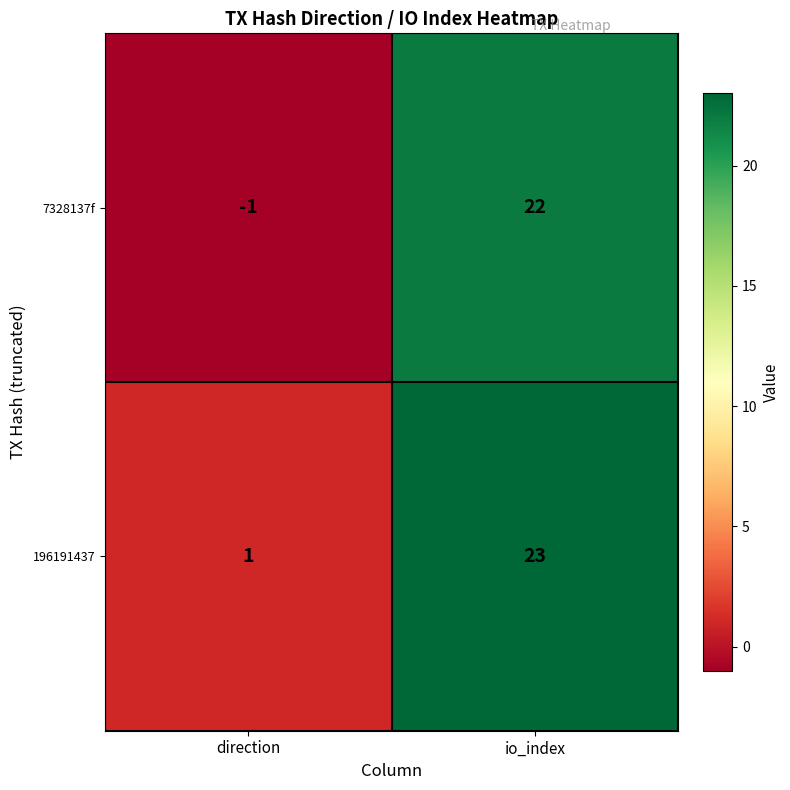

The 196191437 series shows 37 at io_index. True or false?

False